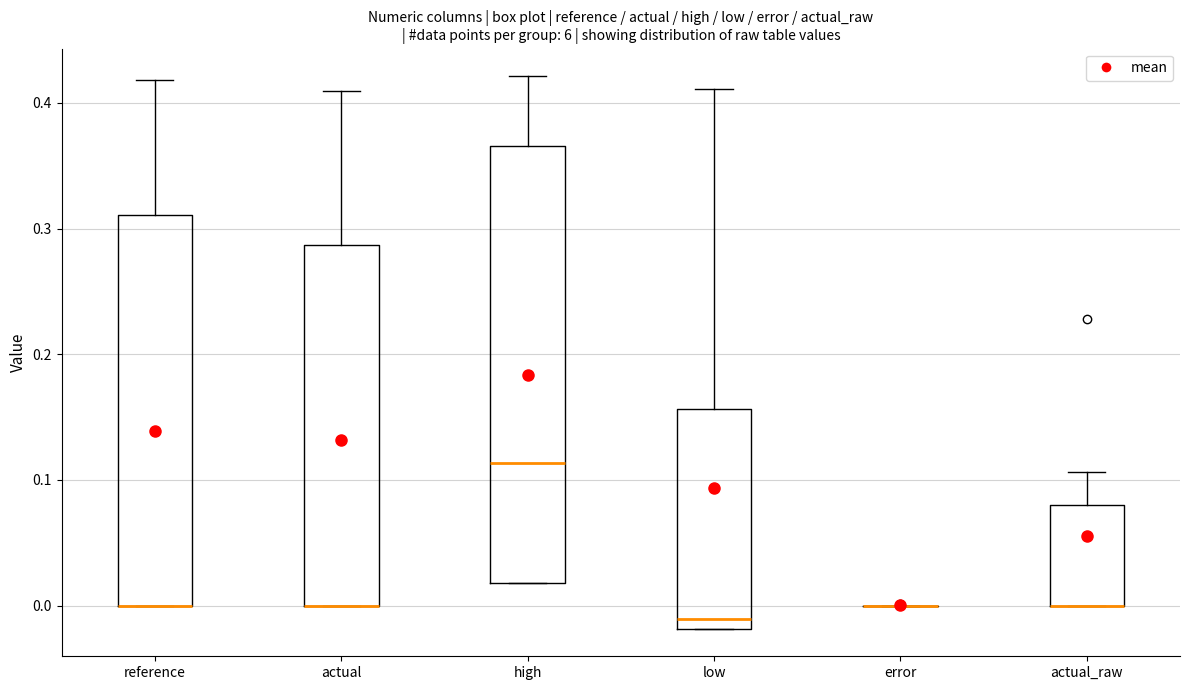

Reading left to right, read every box against the y-axis: the position of its median line, the range the box covers, and the ends of its whiskers. The values are not printed on the chart, so give them approximately, as read against the axis.

reference: median 0.00 (drawn on the box's lower edge), box 0.00 to 0.31, whiskers 0.00 to 0.42
actual: median 0.00 (drawn on the box's lower edge), box 0.00 to 0.29, whiskers 0.00 to 0.41
high: median 0.11, box 0.02 to 0.37, whiskers 0.02 to 0.42
low: median -0.01, box -0.02 to 0.16, whiskers -0.02 to 0.41
error: box collapsed to a line at 0.00, whiskers 0.00 to 0.00
actual_raw: median 0.00 (drawn on the box's lower edge), box 0.00 to 0.08, whiskers 0.00 to 0.11